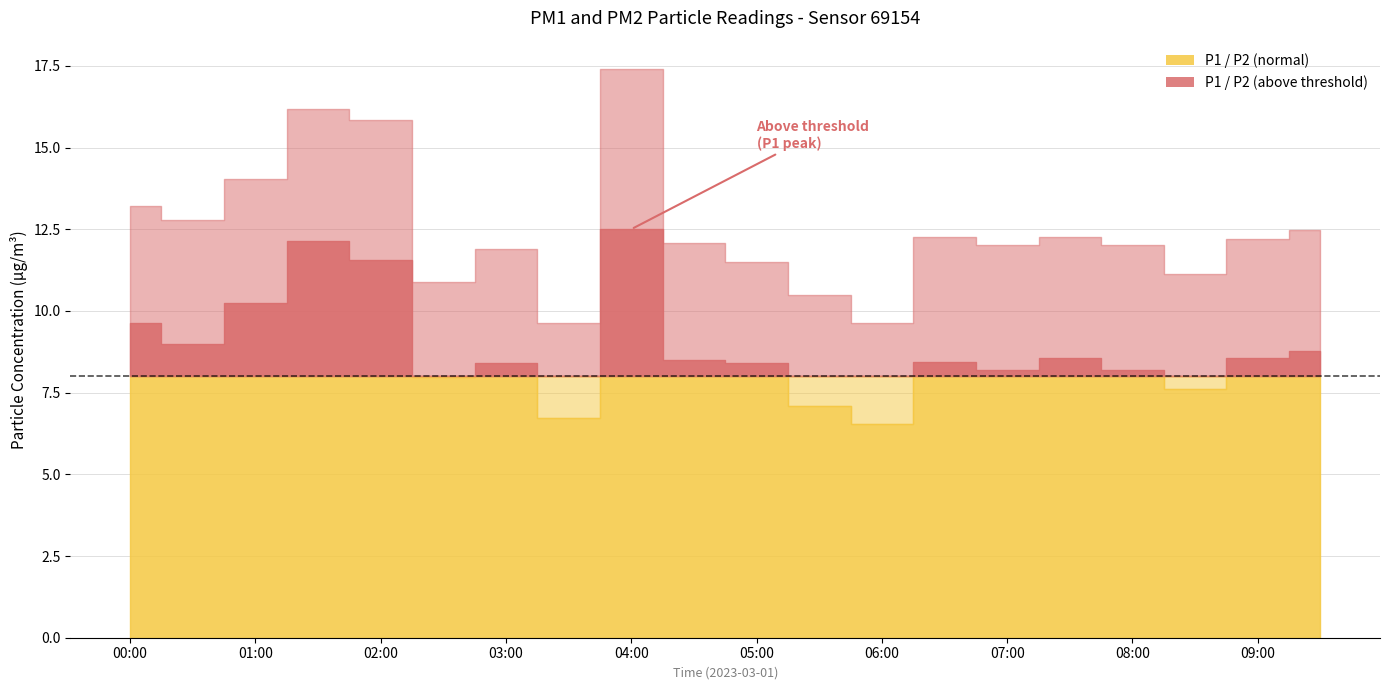

How many interior local valleys does the P1 series have?

6